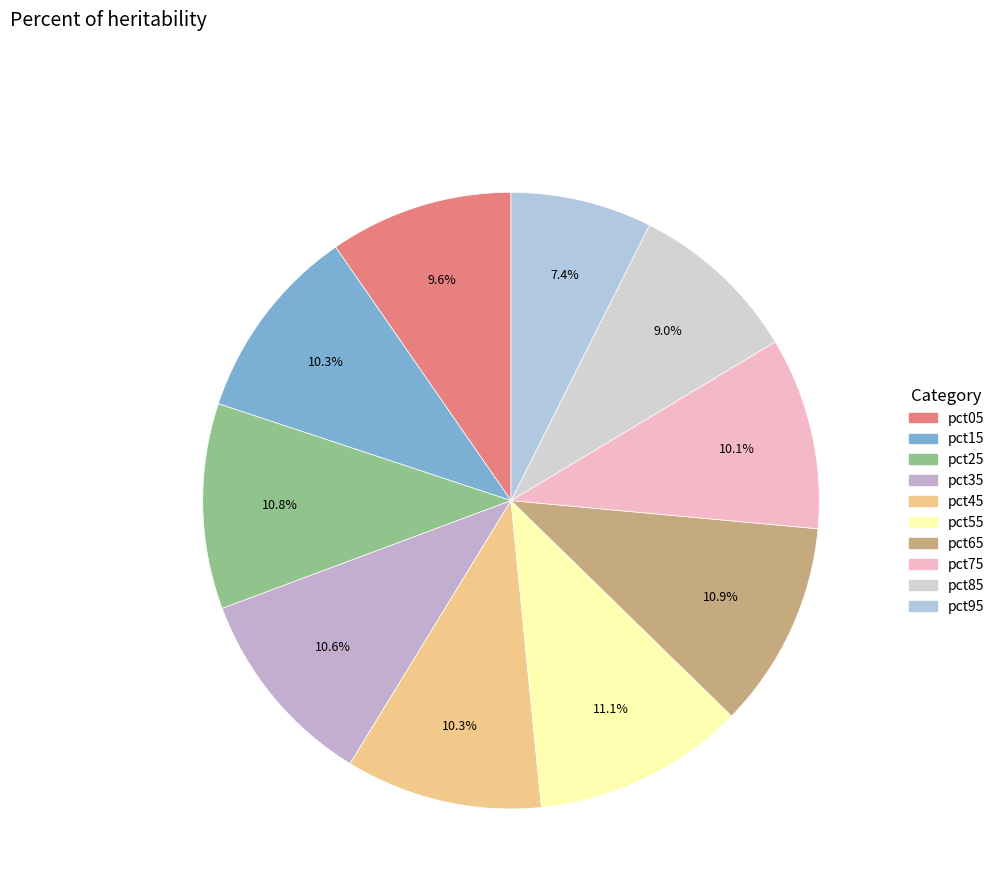

Rank the categories by value from highest to lowest.

pct55, pct65, pct25, pct35, pct45, pct15, pct75, pct05, pct85, pct95